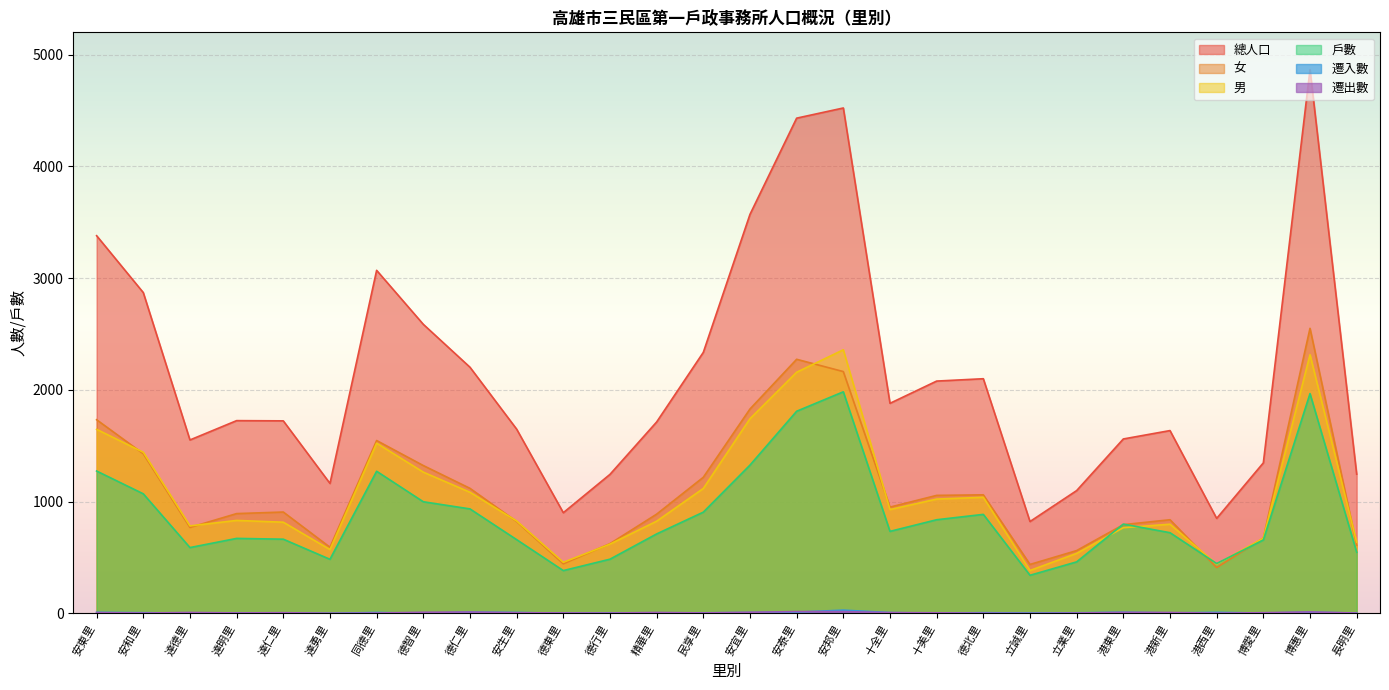

What is the difference between the maximum and minimum values in the 男 series?

1975